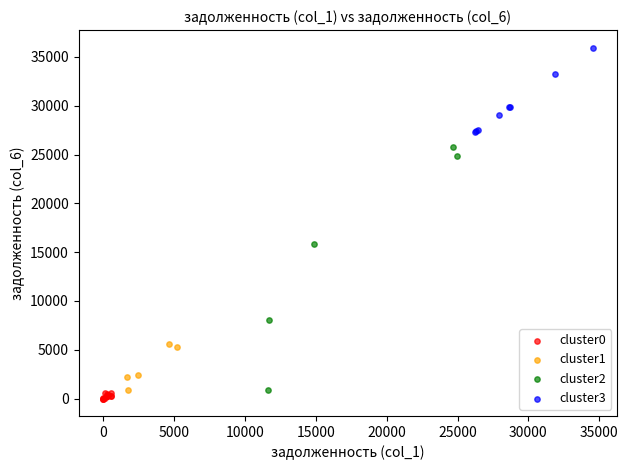

Which series has the widest spread of Y values?

cluster2